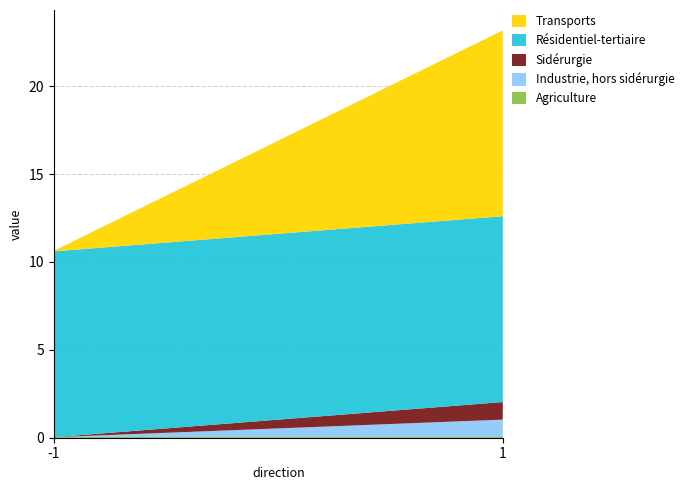

Reading left to right, transcribe all the data shown in this chart.

Agriculture: -1=0.0	1=0.0
Industrie, hors sidérurgie: -1=0.0	1=1.0
Sidérurgie: -1=0.0	1=1.0
Résidentiel-tertiaire: -1=10.6	1=10.6
Transports: -1=0.0	1=10.6